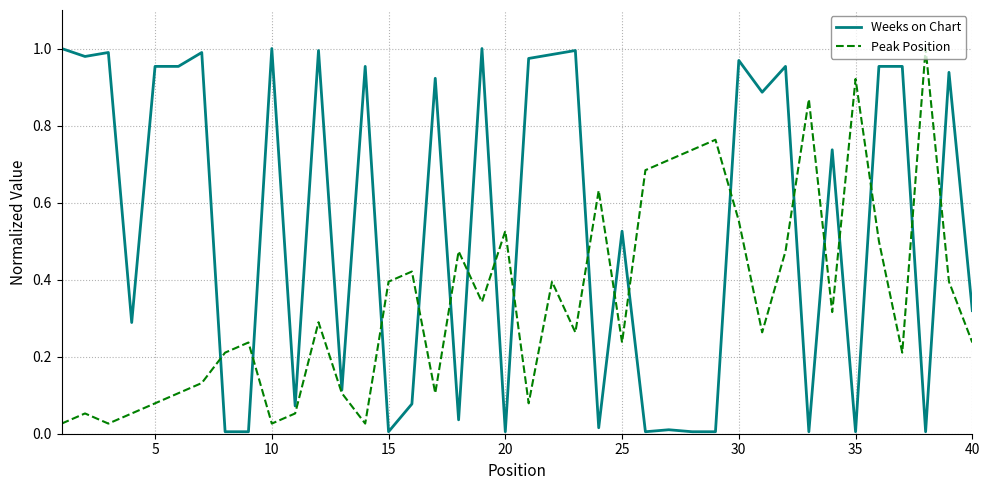

List the series in order of their overall mean, lowest first.

Peak Position, Weeks on Chart